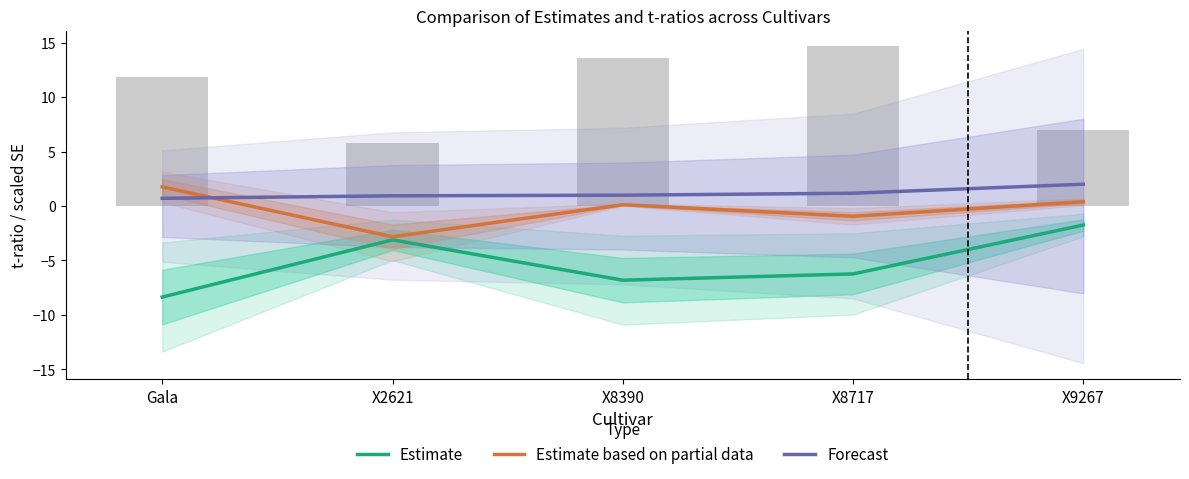

What is the spread (max minus min) of values at X8390?

7.8